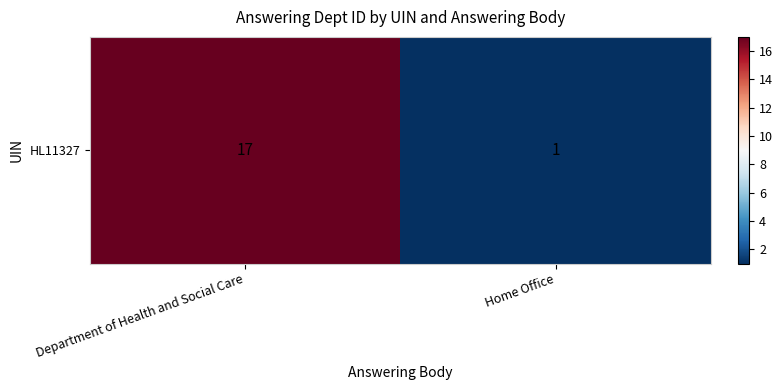

True or false: the data shows 17 at Department of Health and Social Care.

True